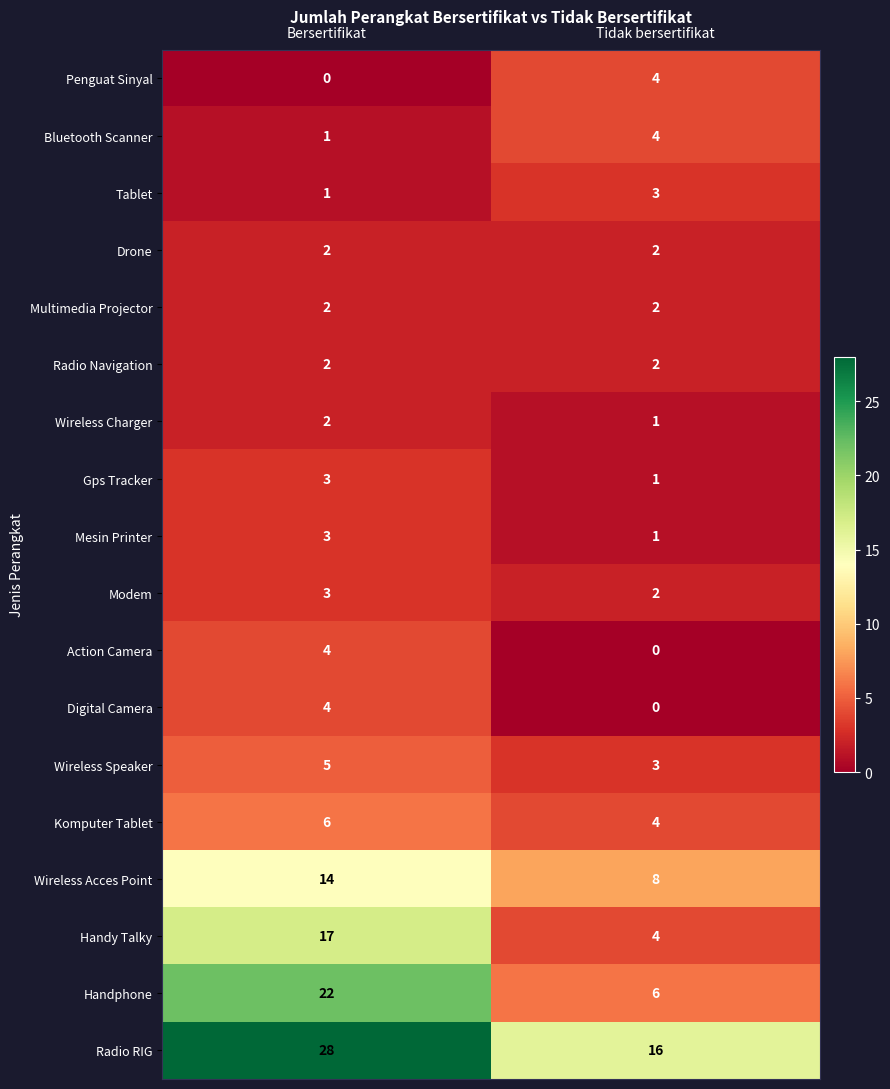

What is the spread (max minus min) of values at Tidak bersertifikat?

16